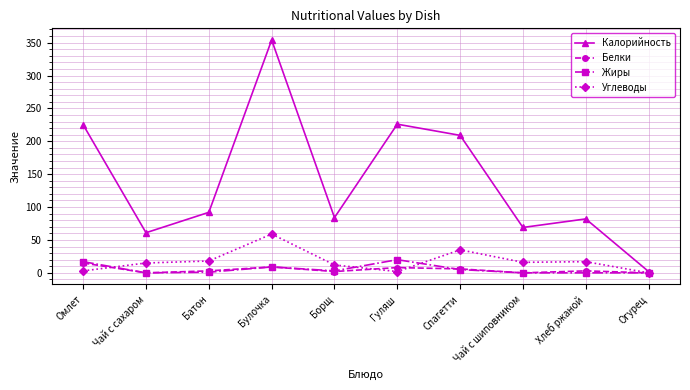

What is the total value across all series at Хлеб ржаной?

102